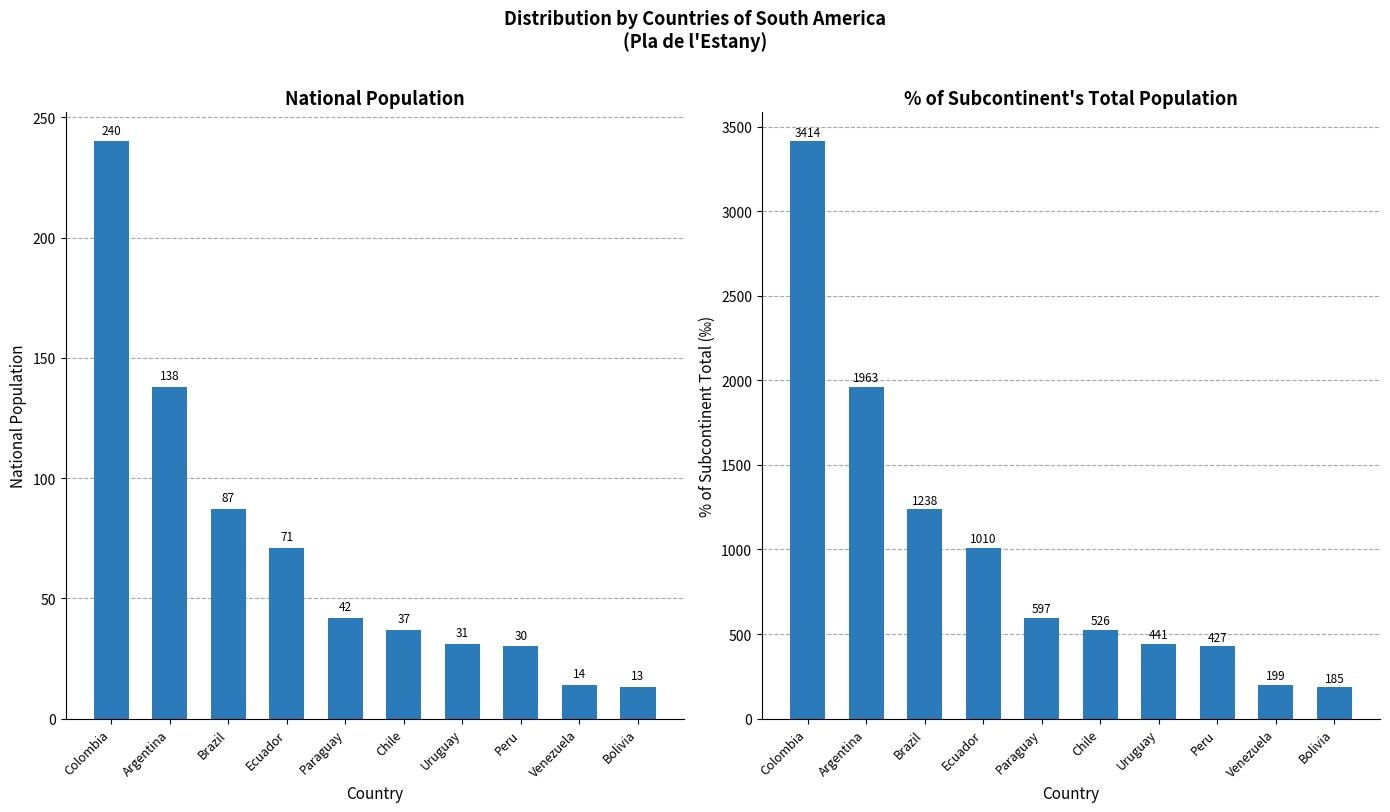

What is the difference between the highest and lowest values at Brazil?

1151